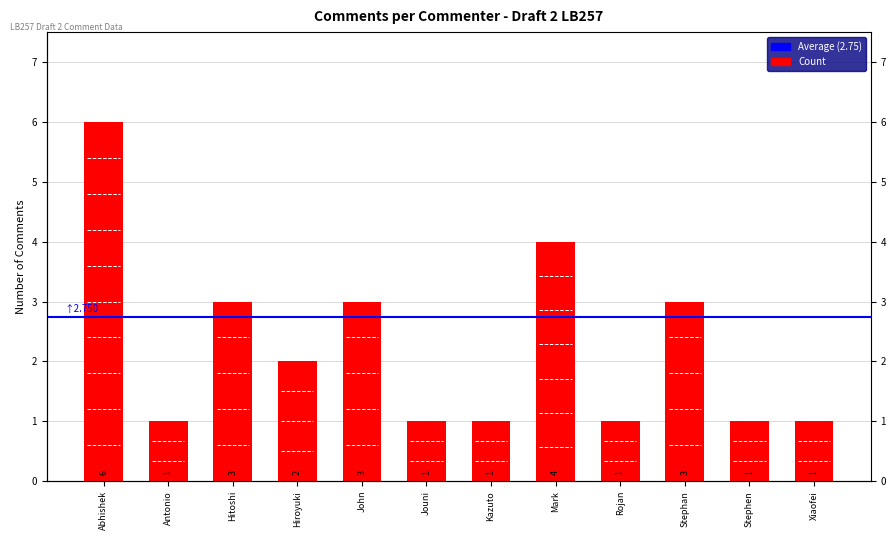

Rank the categories by value from lowest to highest.

Antonio, Jouni, Kazuto, Rojan, Stephen, Xiaofei, Hiroyuki, Hitoshi, John, Stephan, Mark, Abhishek